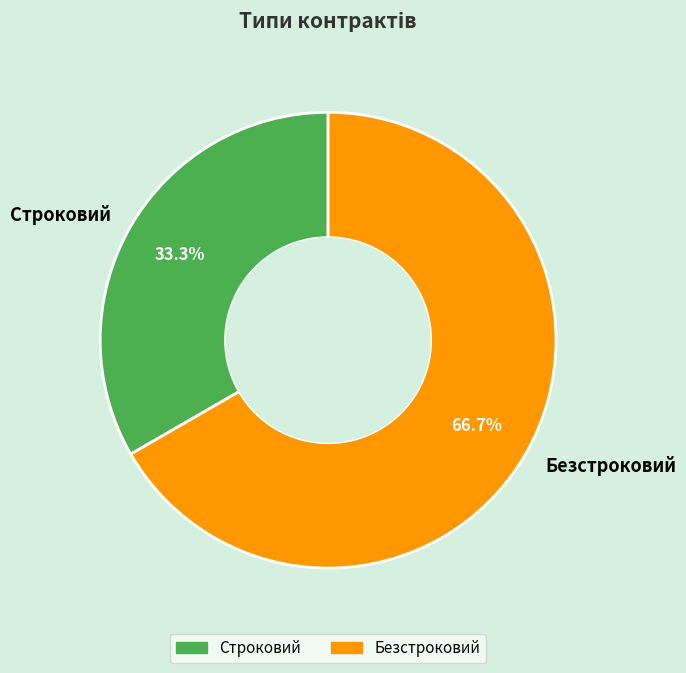

How many slices are in this pie chart?

2